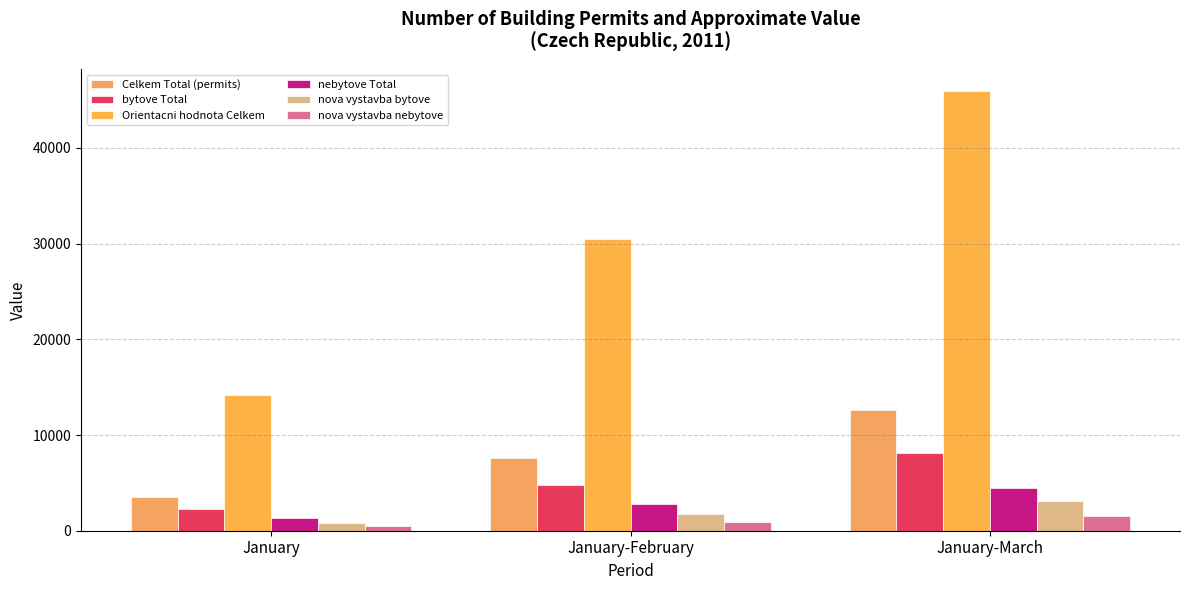

What is the label of the 1st bar from the left?

January